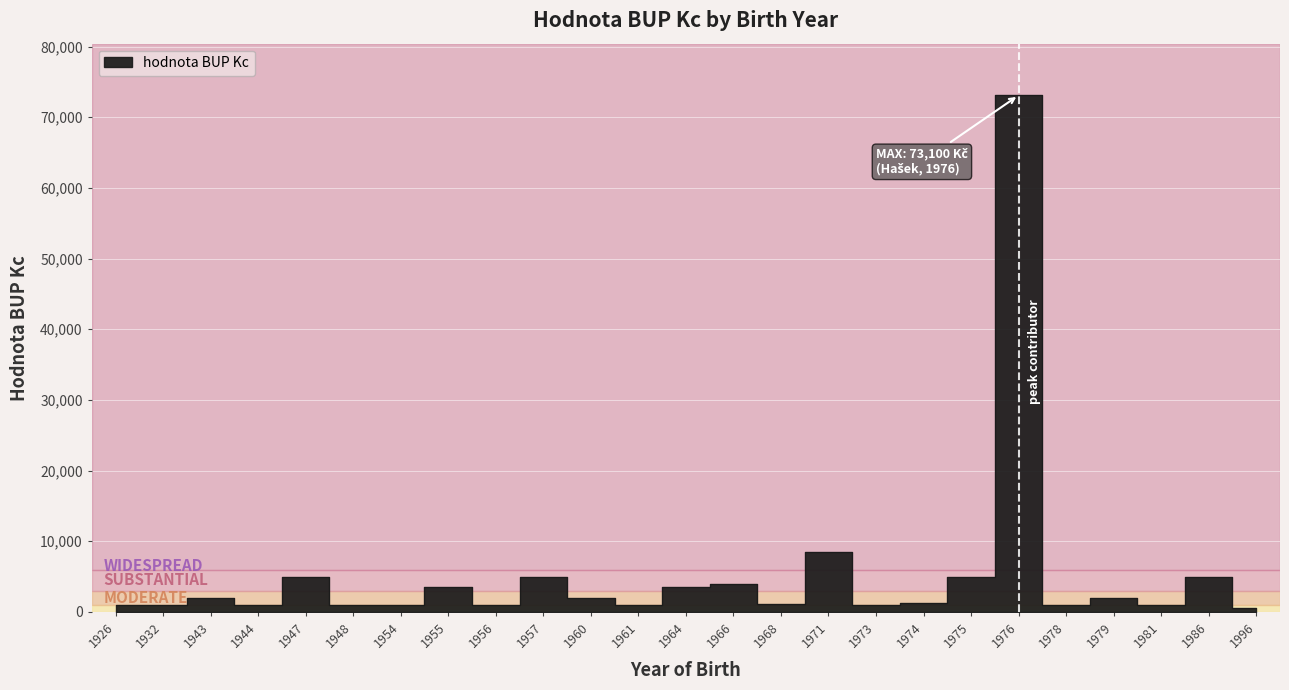

What is the difference between the maximum and minimum values?

72600